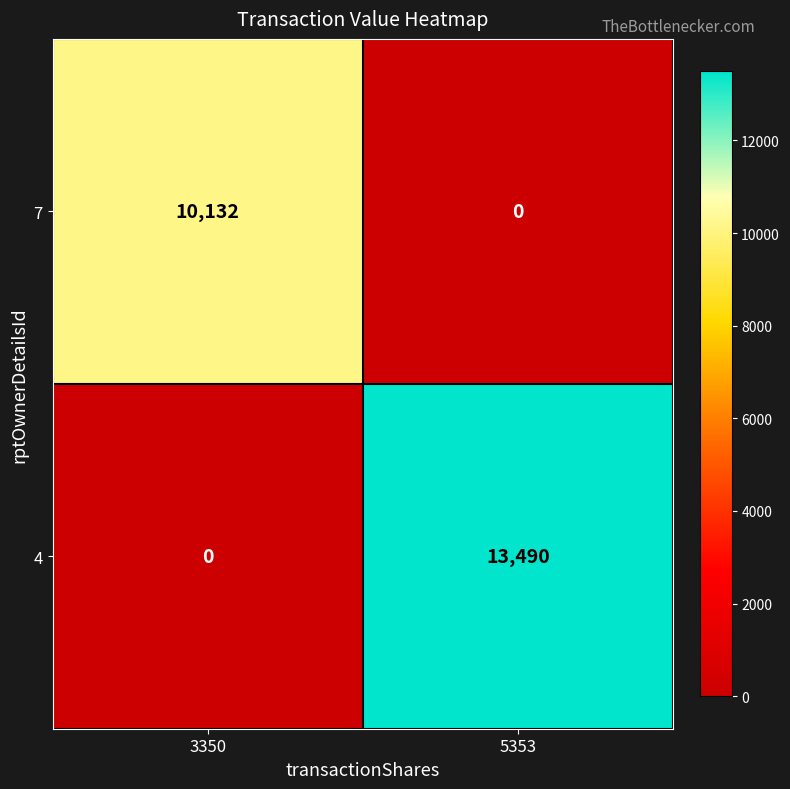

What is the difference between the 4 values at 3350 and 5353?

13490